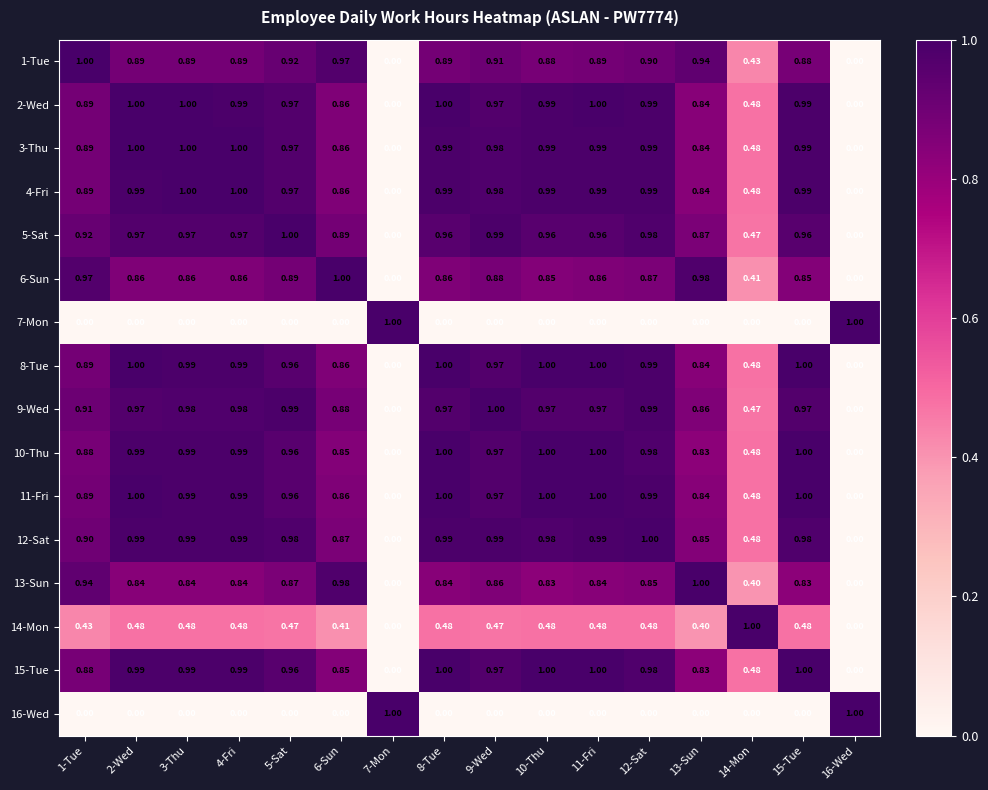

Is the value of 11-Fri at 8-Tue greater than the value of 14-Mon at 11-Fri?

Yes